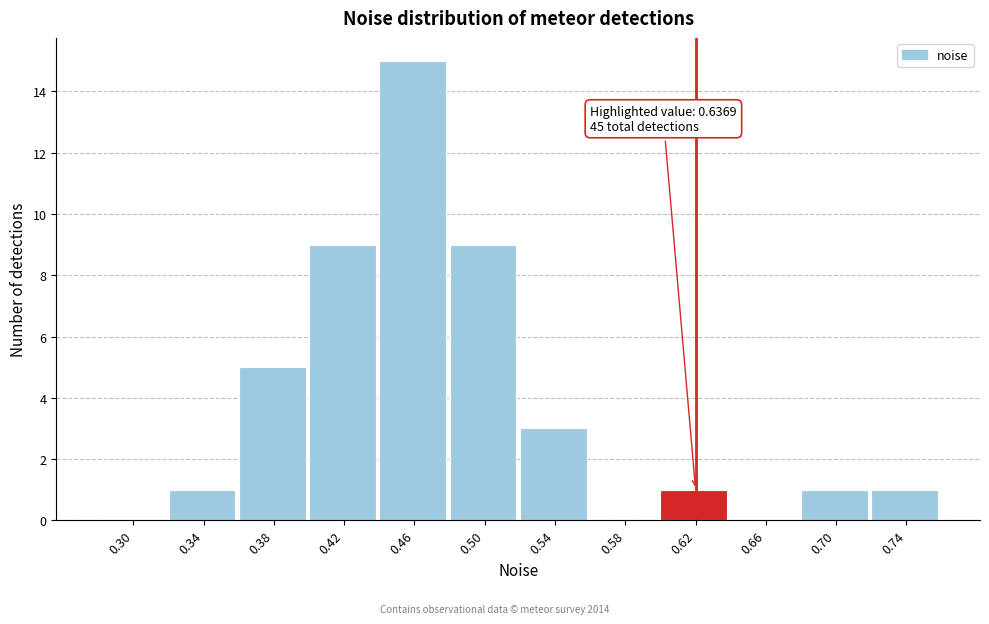

Reading left to right, list all the values displayed in this chart.

0.30=0	0.34=1	0.38=5	0.42=9	0.46=15	0.50=9	0.54=3	0.58=0	0.62=1	0.66=0	0.70=1	0.74=1